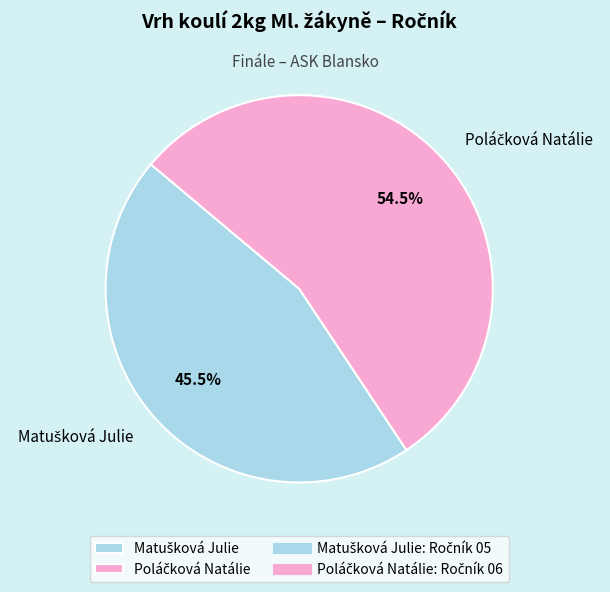

Is there any slice that represents more than half of the pie?

Yes